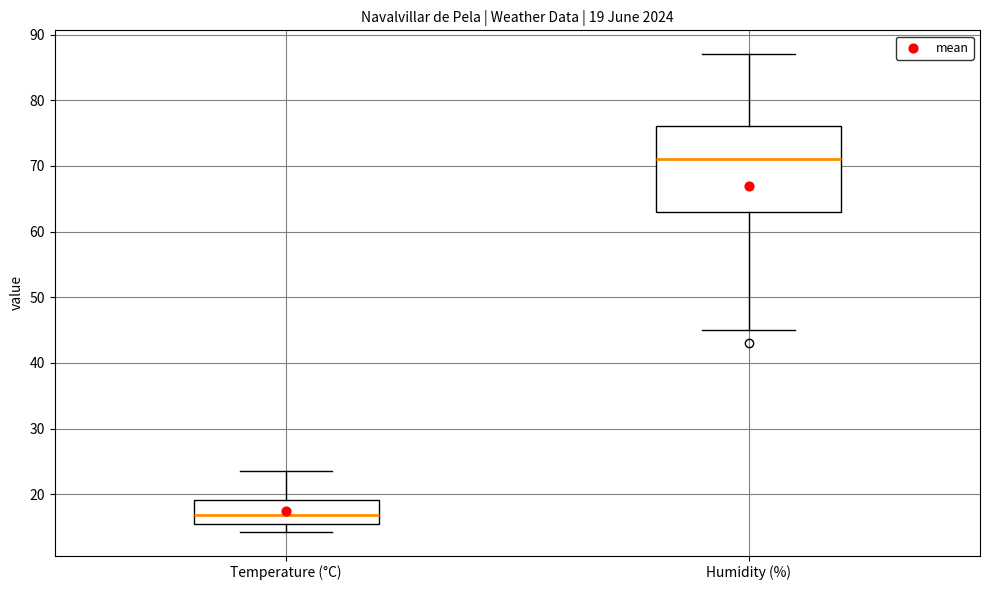

Comparing the boxes themselves (not the whiskers), which one is the tallest?

Humidity (%)